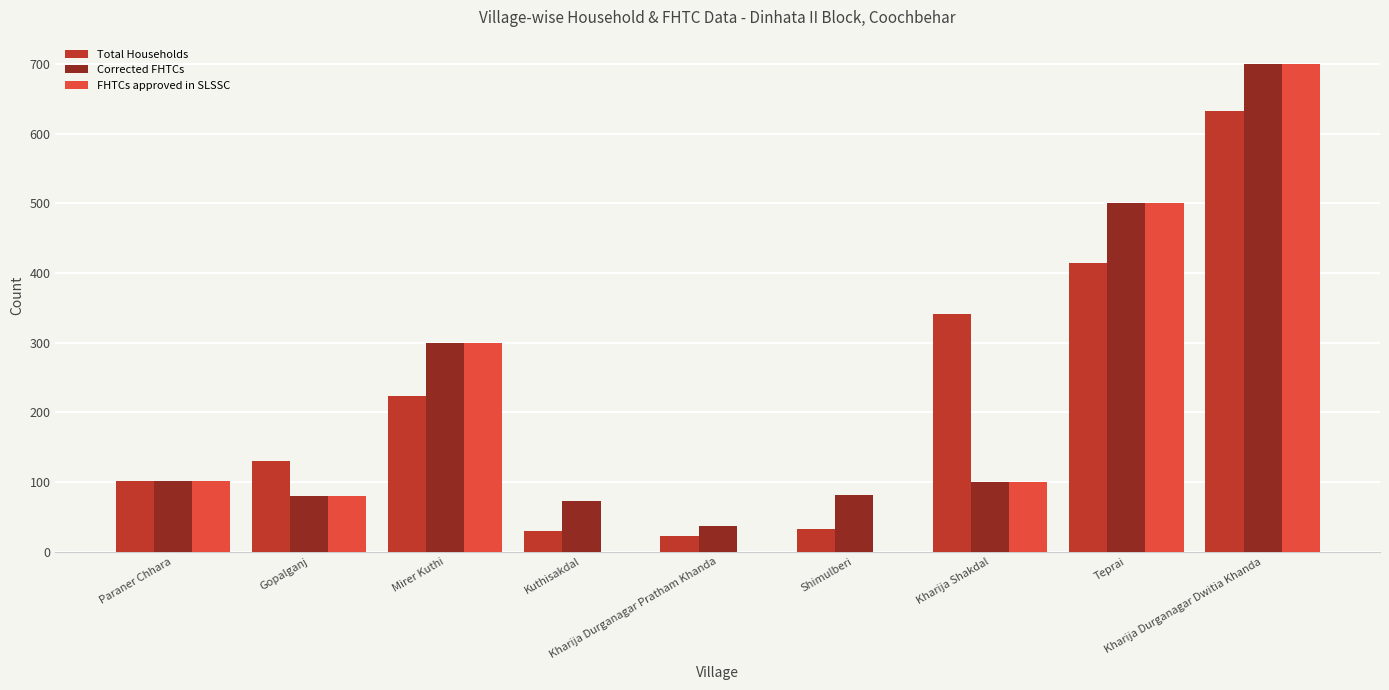

What is the sum of all FHTCs approved in SLSSC values?

1781